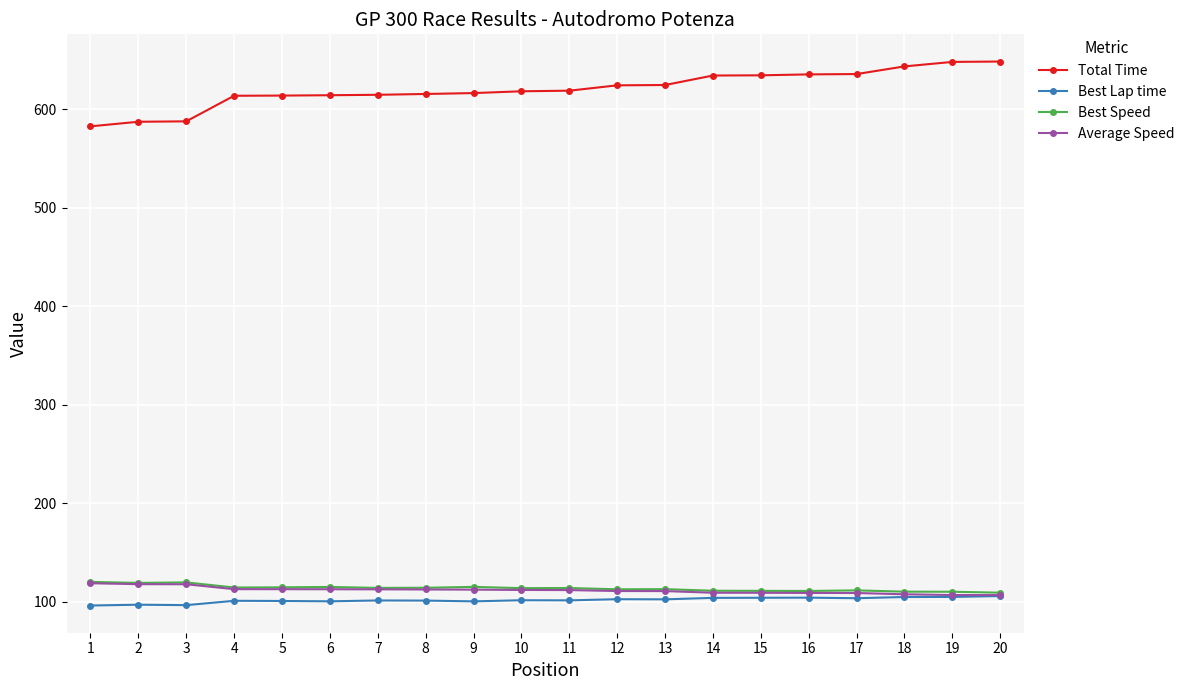

What is the average value of the Total Time series?

620.6